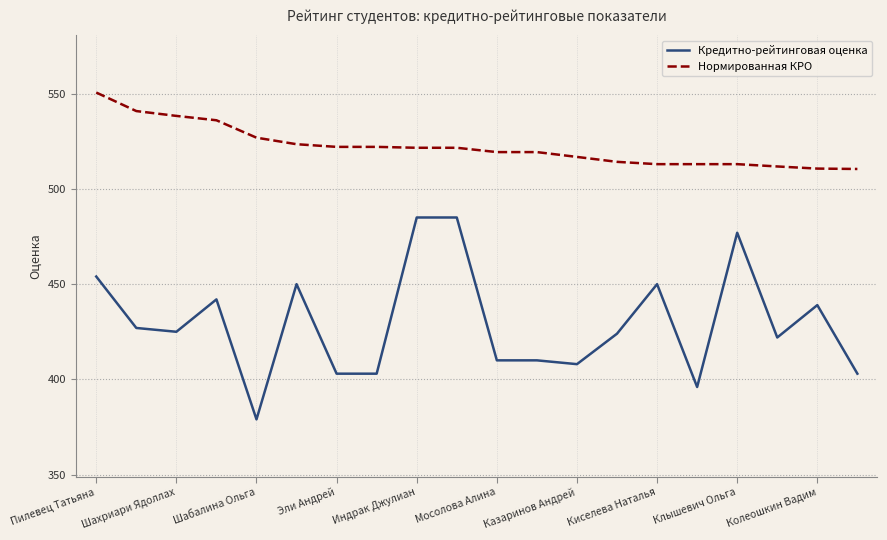

Is this an area chart (filled region under the line)?

No